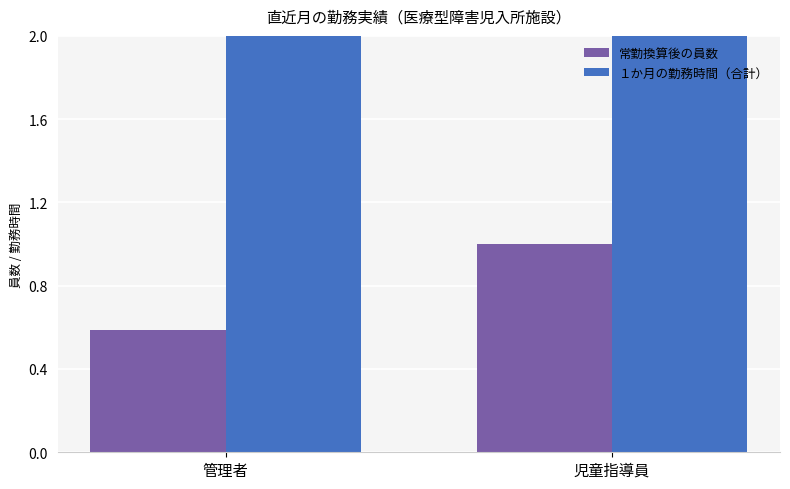

Which has a higher value, 児童指導員 or 管理者?

児童指導員